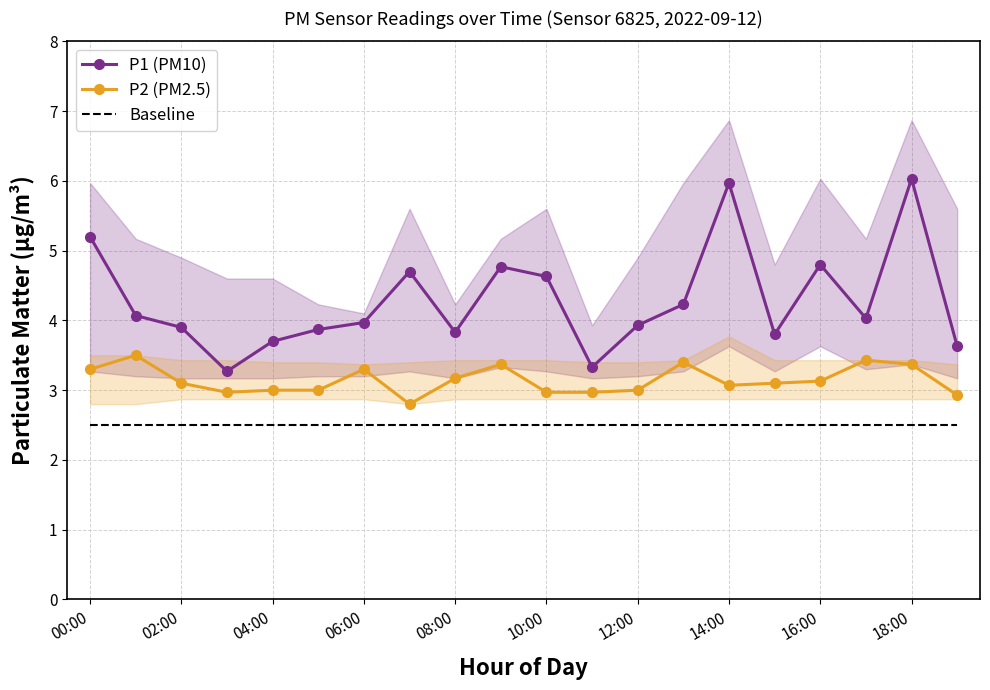

The P1 (PM10) series shows 3.9 at 12:00. True or false?

True